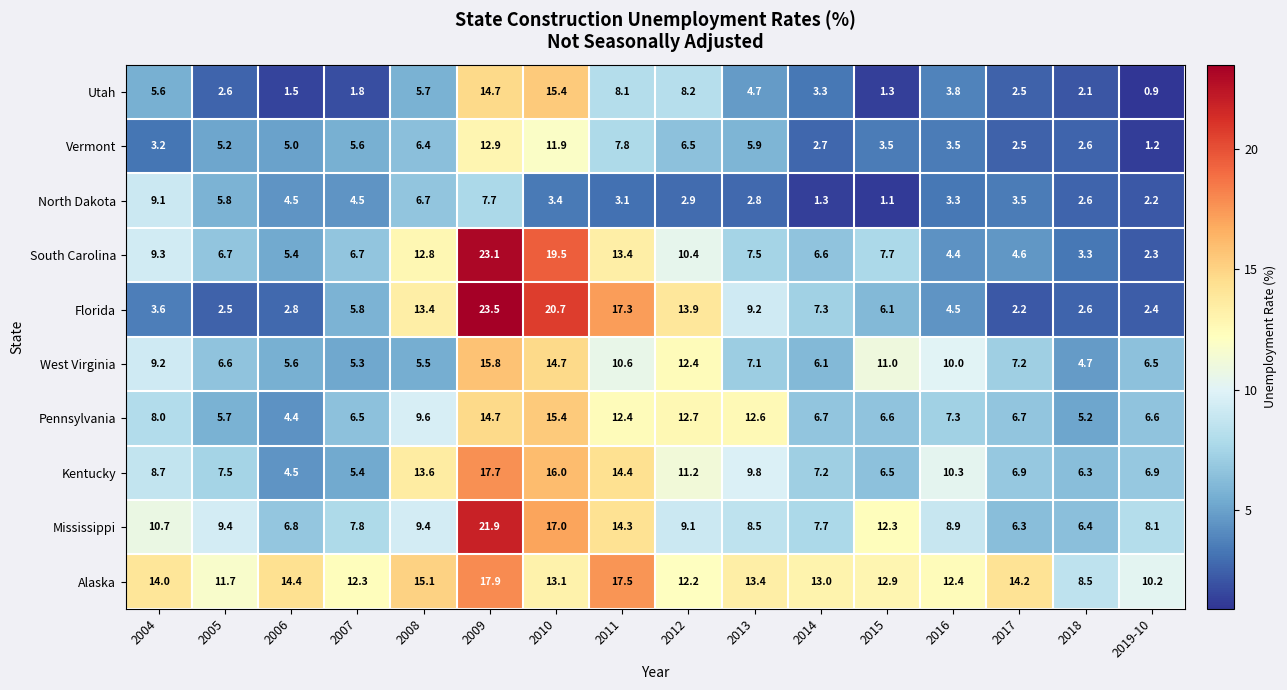

At which label does Vermont reach its minimum?

2019-10